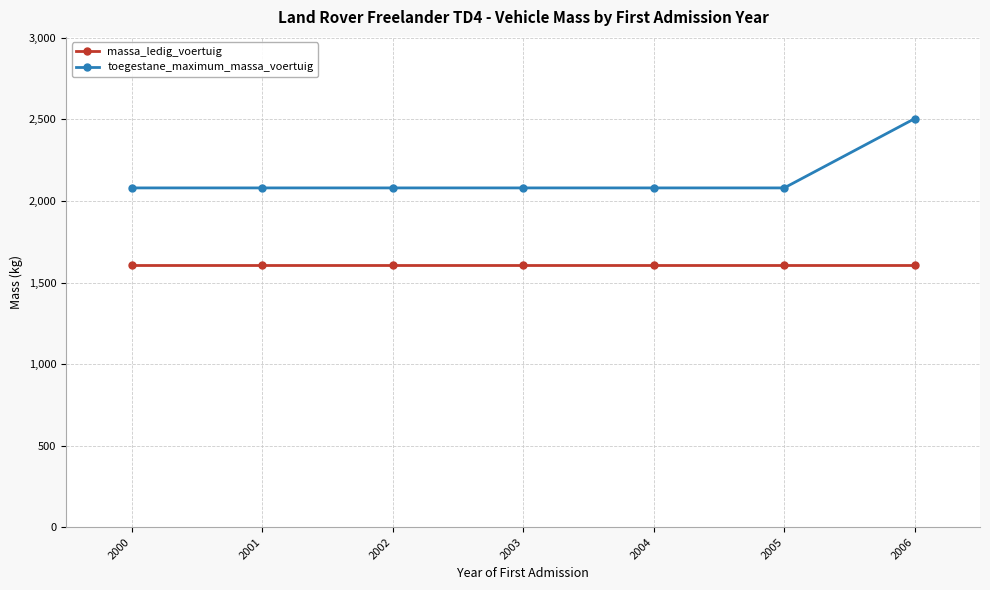

Which category has the highest value in the toegestane_maximum_massa_voertuig series?

2006